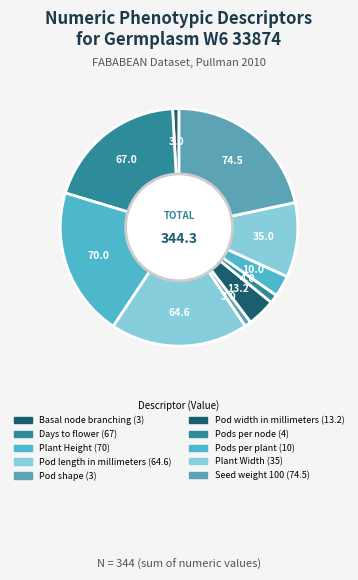

Is there any slice that represents more than half of the pie?

No